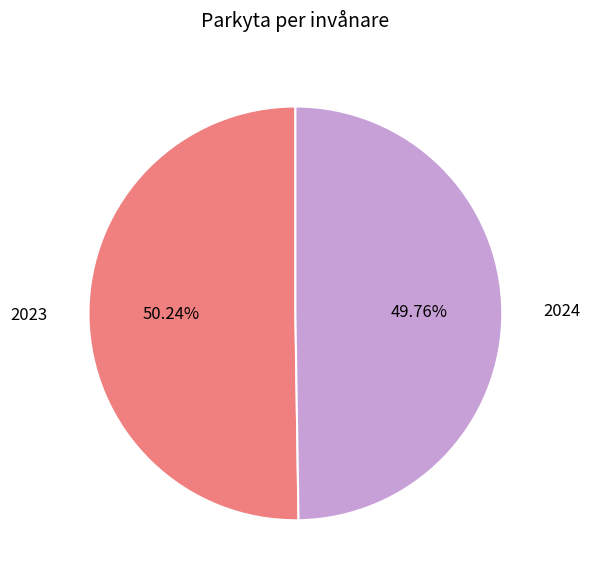

Is there a majority slice in this chart?

Yes